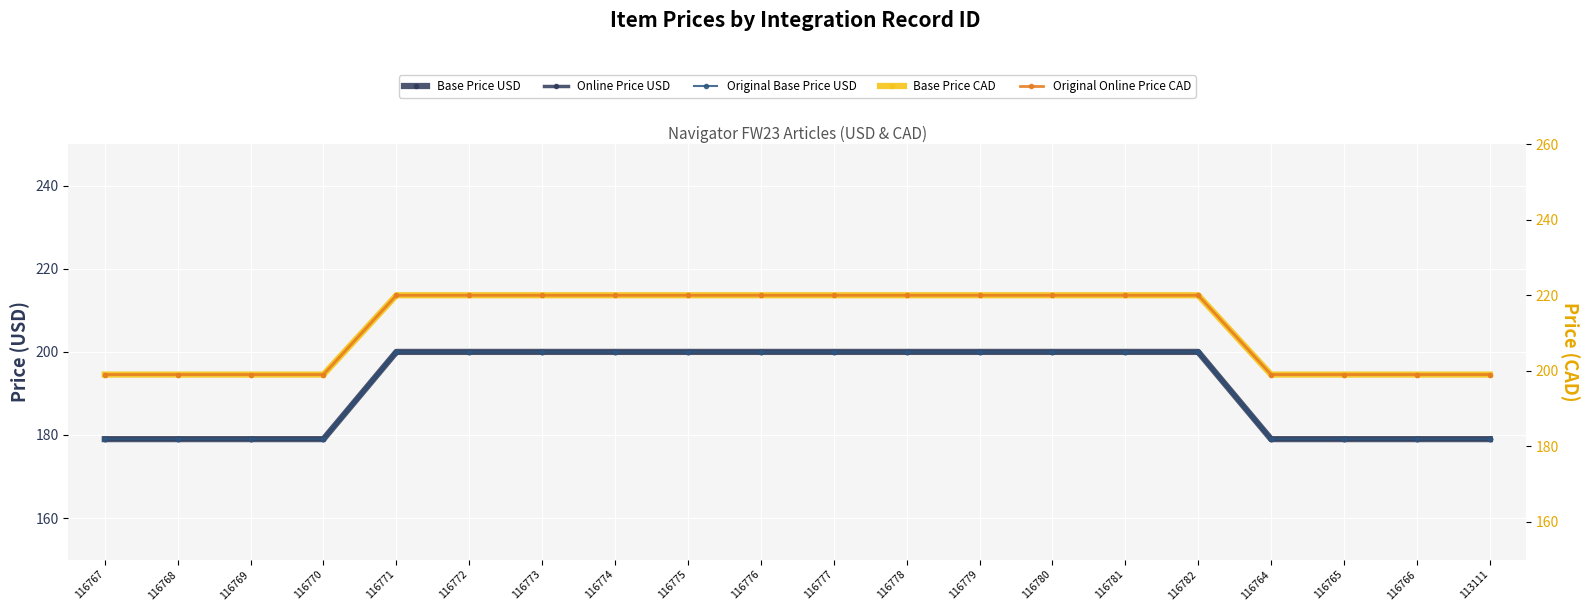

Which series changed the most between 116770 and 116776?

Base Price USD